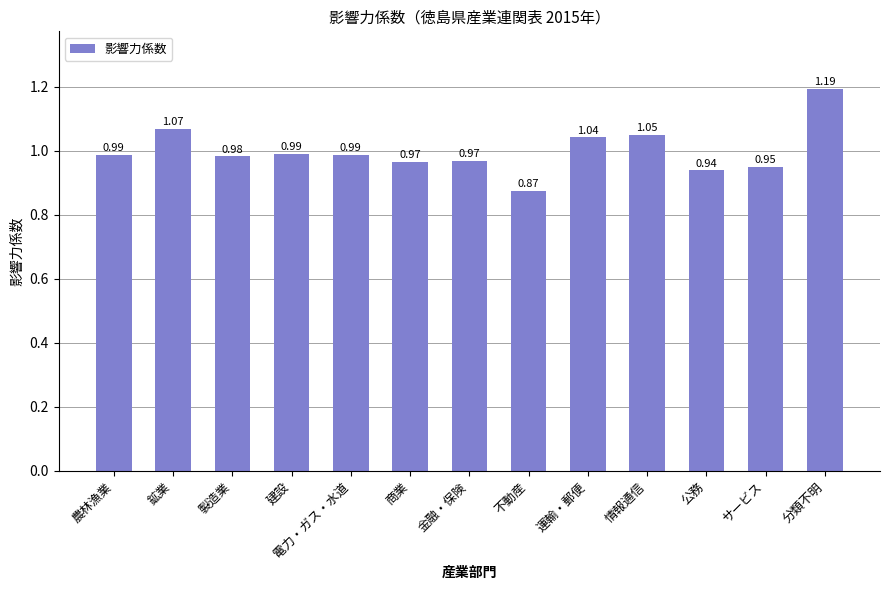

What is the change in value from 建設 to 情報通信?

+0.1